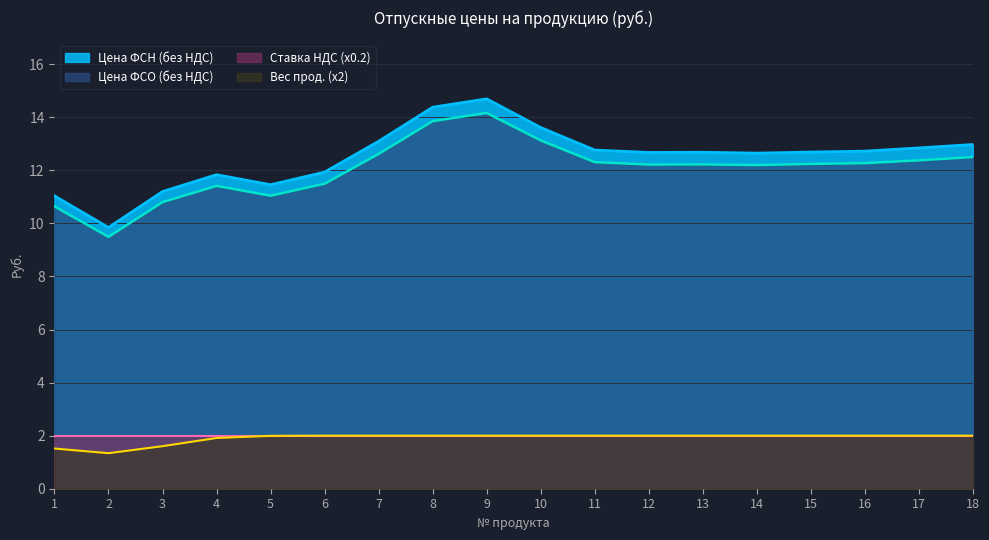

At how many categories does at least one series exceed 6?

18